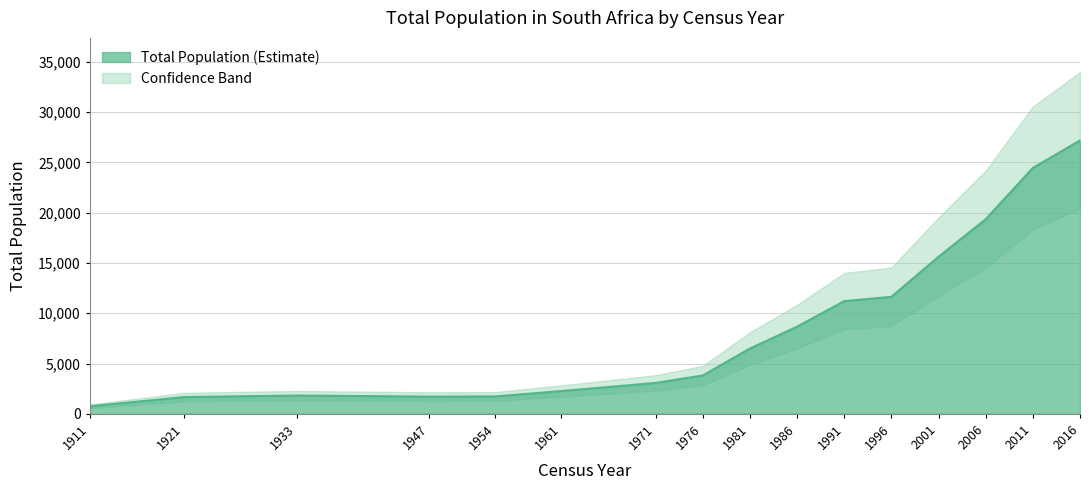

Reading left to right, extract all data points from this chart.

1911=754	1921=1672	1933=1825	1947=1715	1954=1732	1961=2268	1971=3075	1976=3816	1981=6495	1986=8670	1991=11210	1996=11640	2001=15617	2006=19349	2011=24447	2016=27186